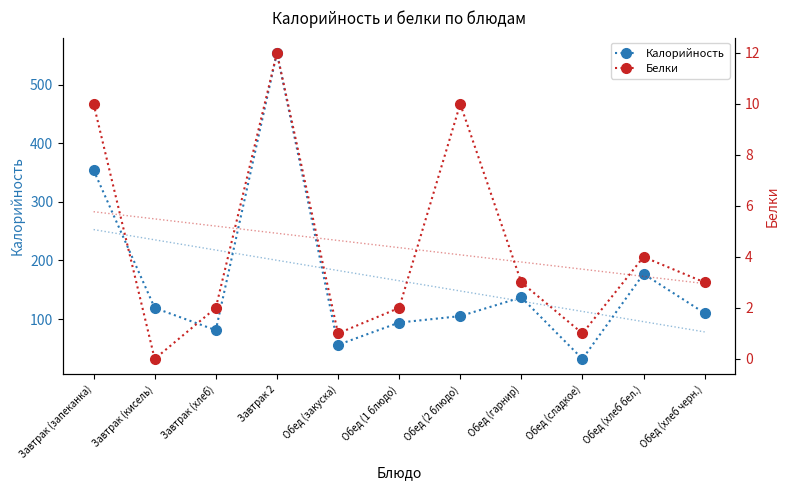

Between Обед (гарнир) and Обед (сладкое), which is larger?

Обед (гарнир)